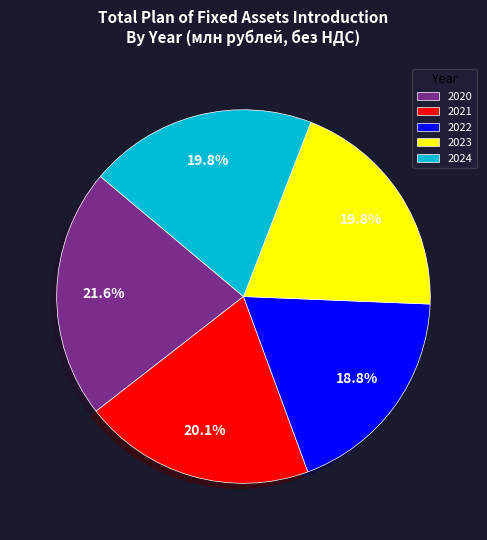

How much of the chart is everything except 2020?

78.4%